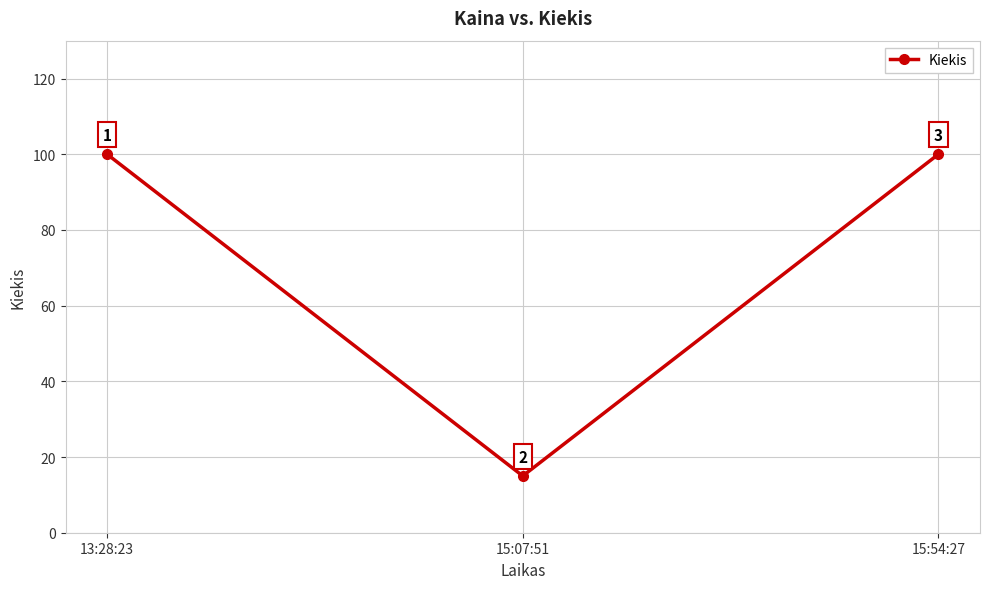

At which category does the chart reach its minimum across all series?

15:07:51